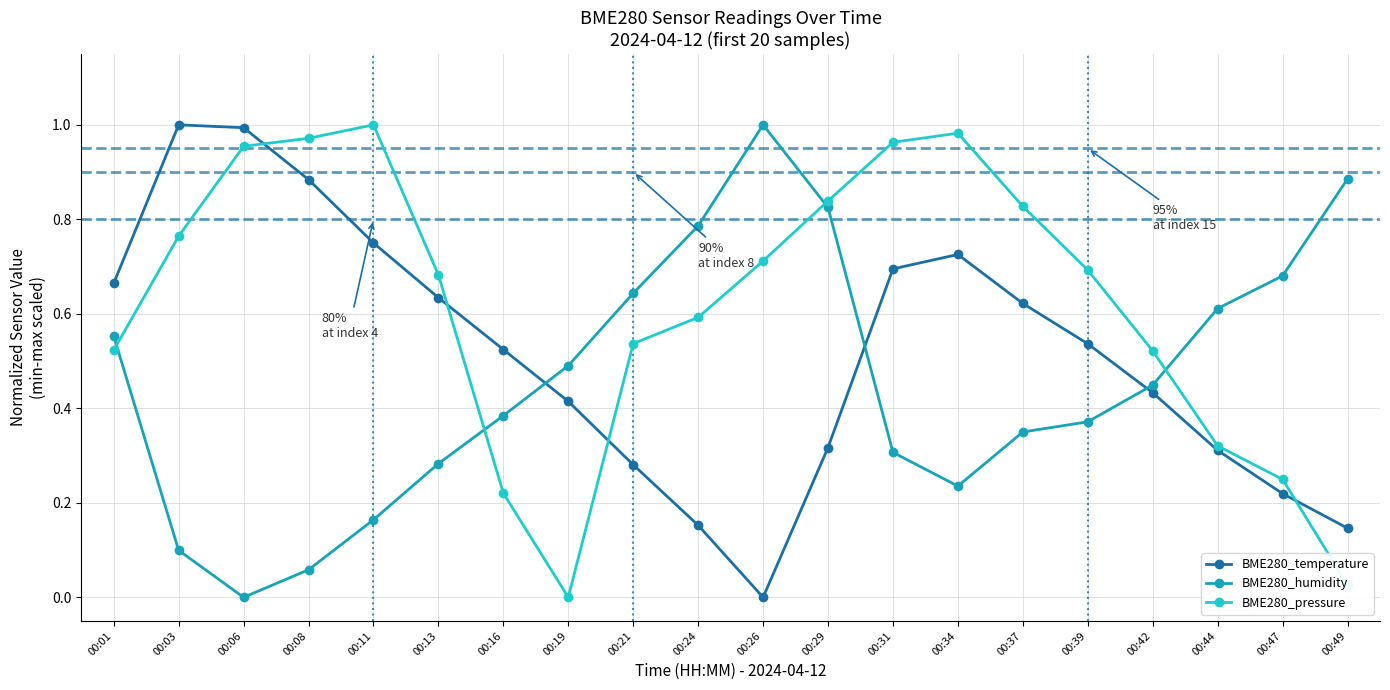

How many lines are shown in the chart?

3